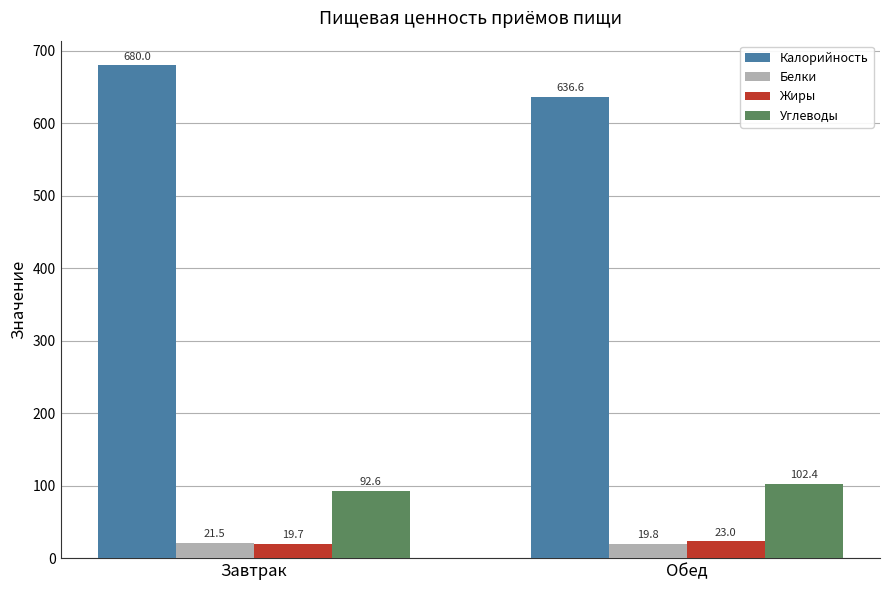

Where is Белки nearest to the value 20?

Обед